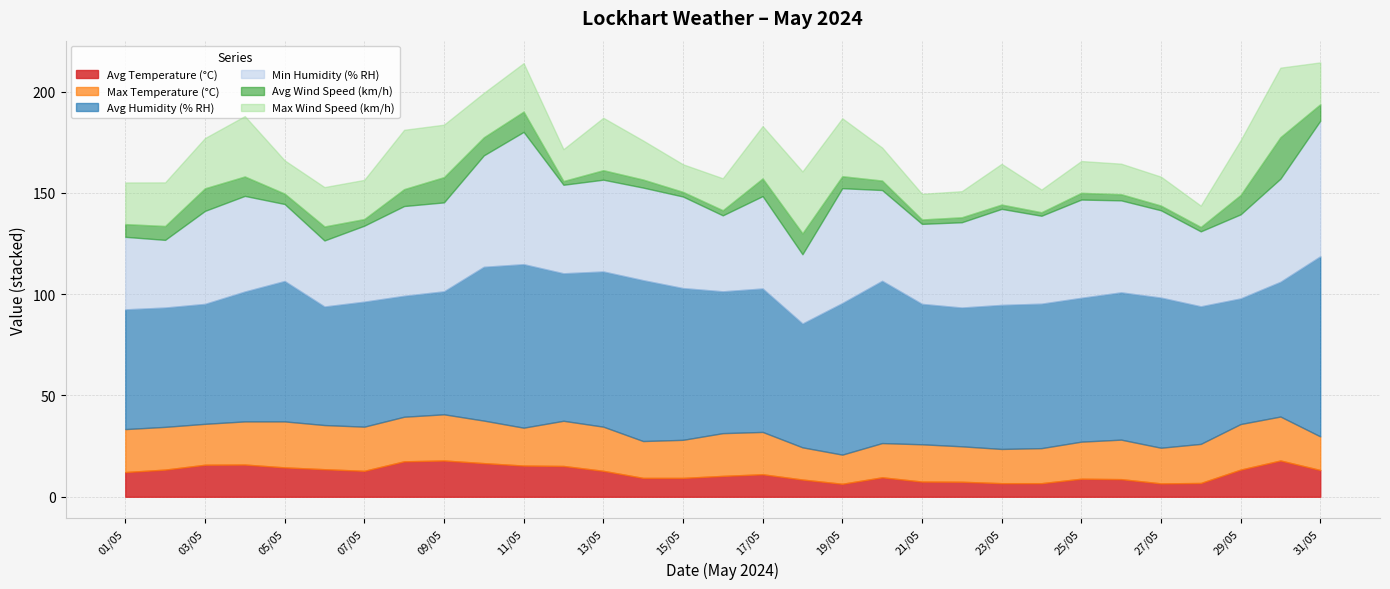

What position from the right is 20/05?

12